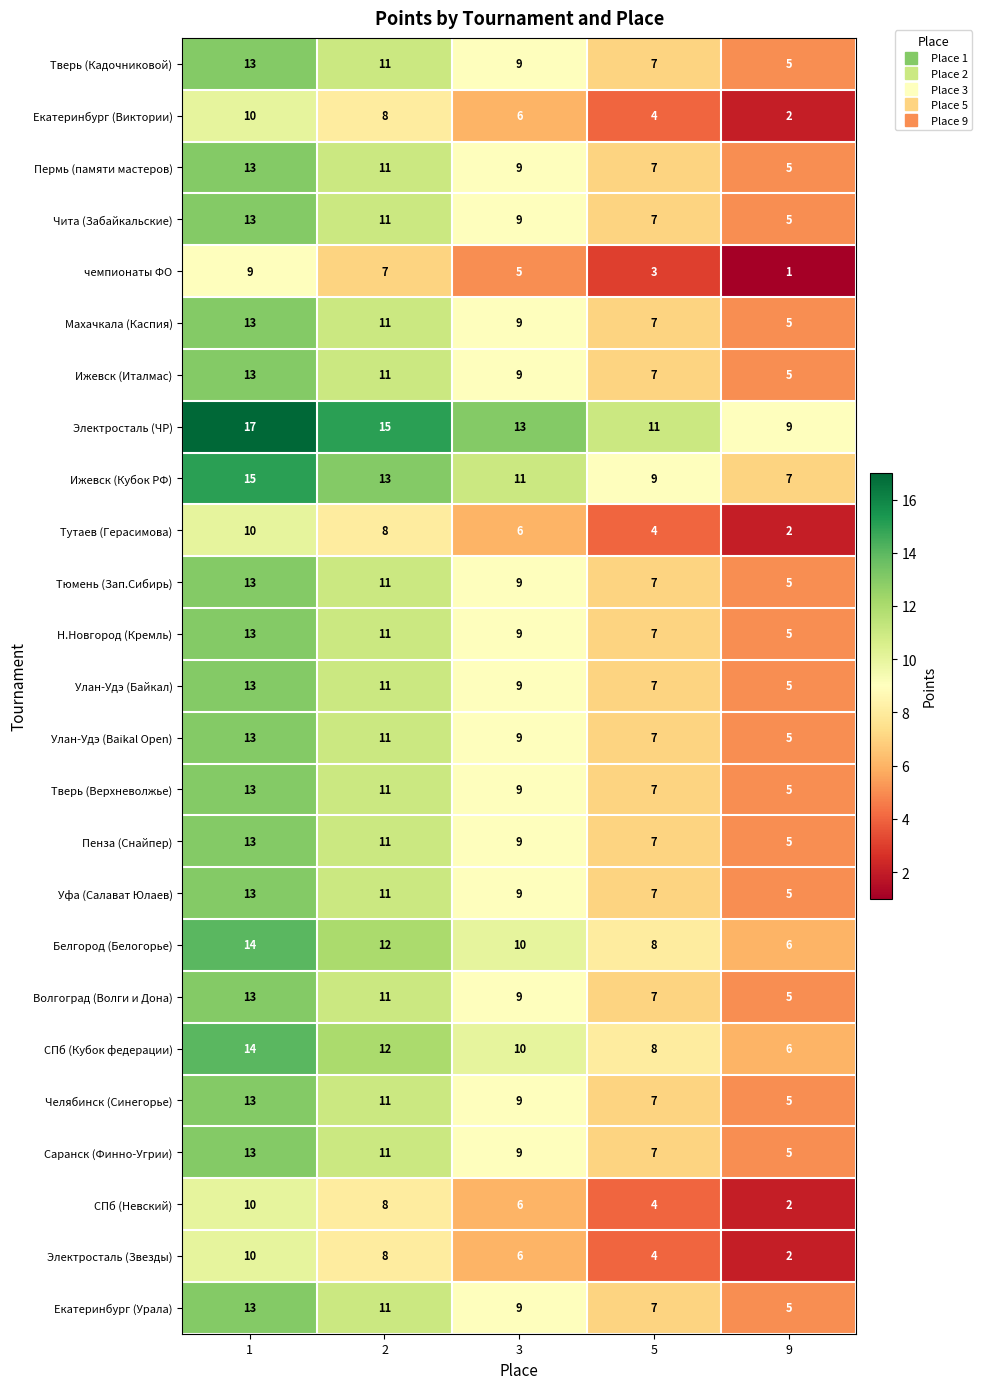

What is the spread (max minus min) of values at 9?

8